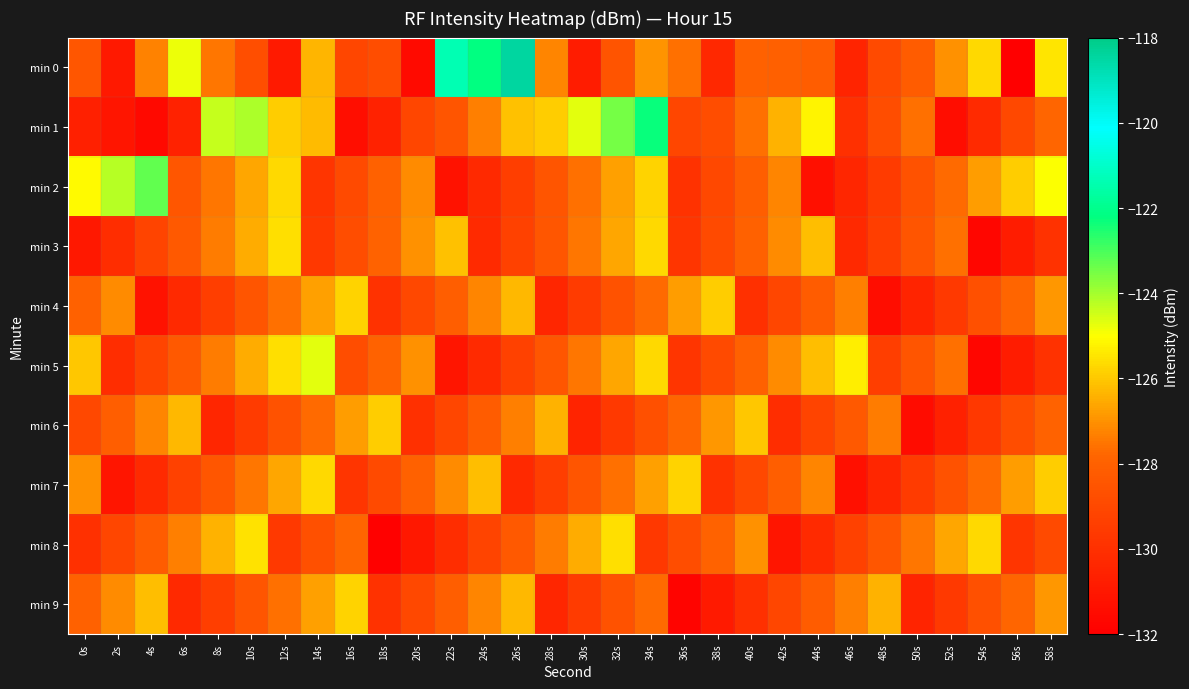

What is the total value across all series at 48s?

-1290.0